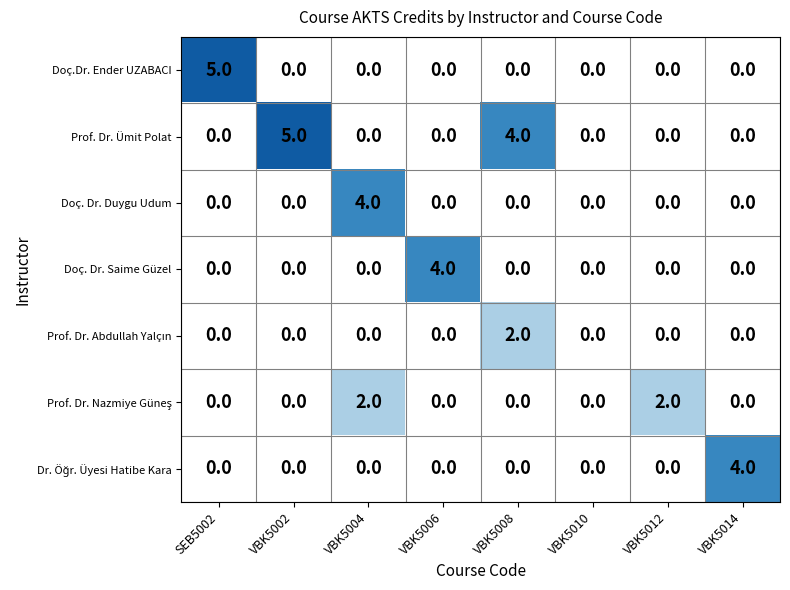

Which series has the widest spread of values?

Doç.Dr. Ender UZABACI